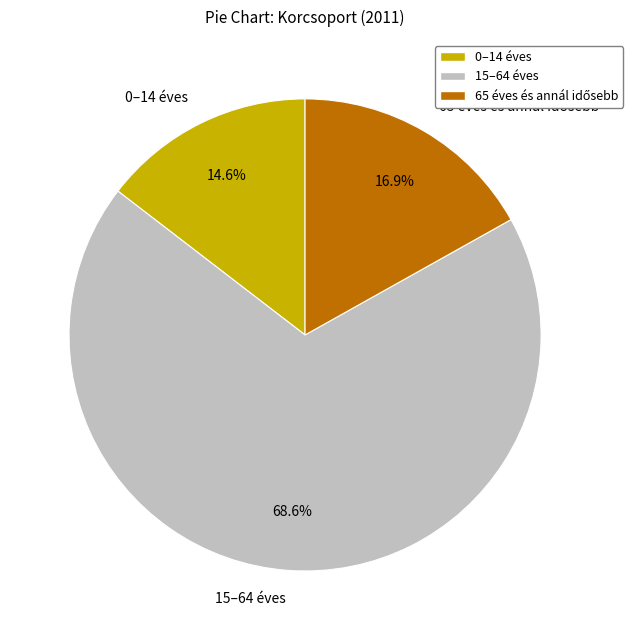

Which category accounts for the majority?

15–64 éves